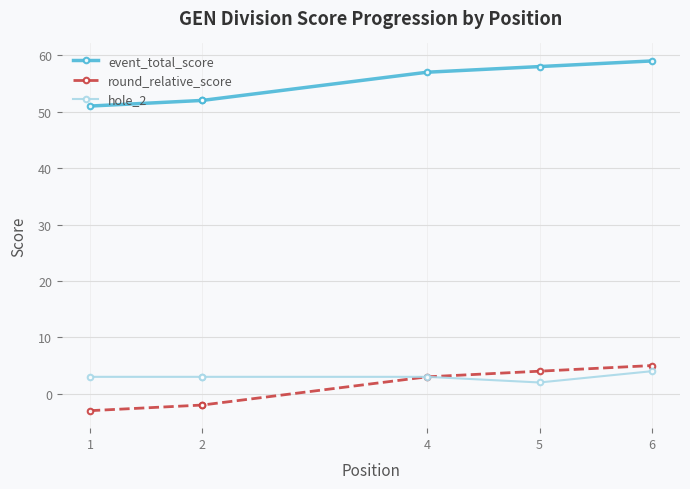

True or false: hole_2 and event_total_score intersect in this chart.

False